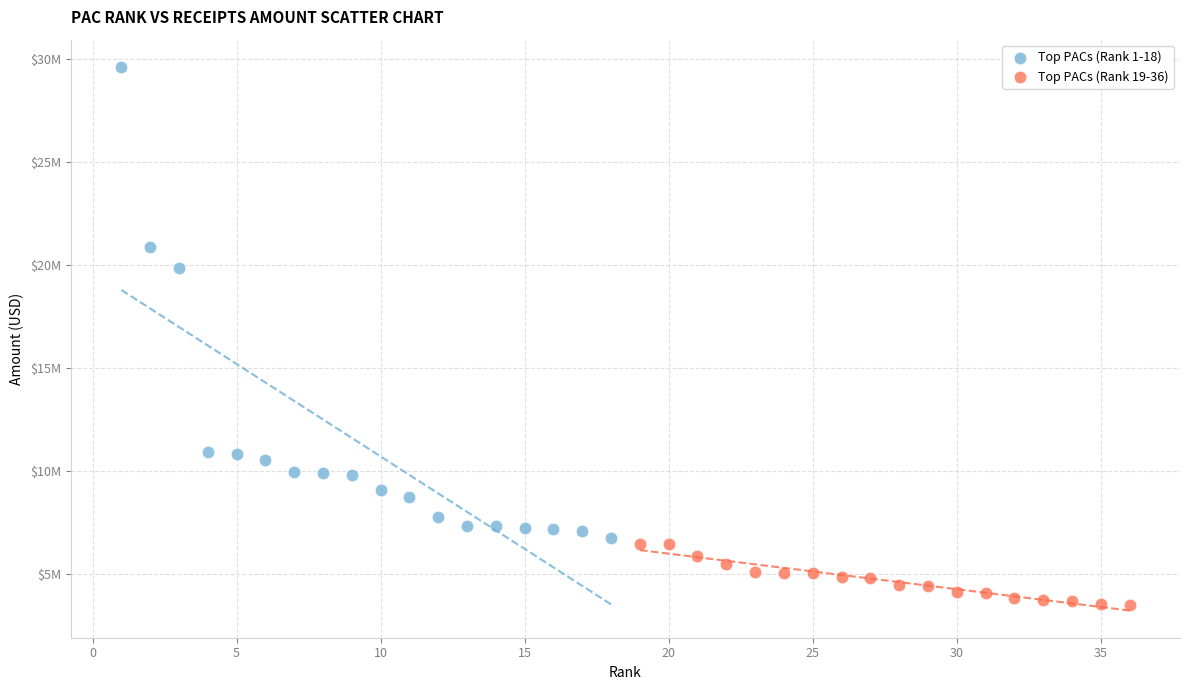

What are all the series names shown in the legend?

Top PACs (Rank 1-18), Top PACs (Rank 19-36)